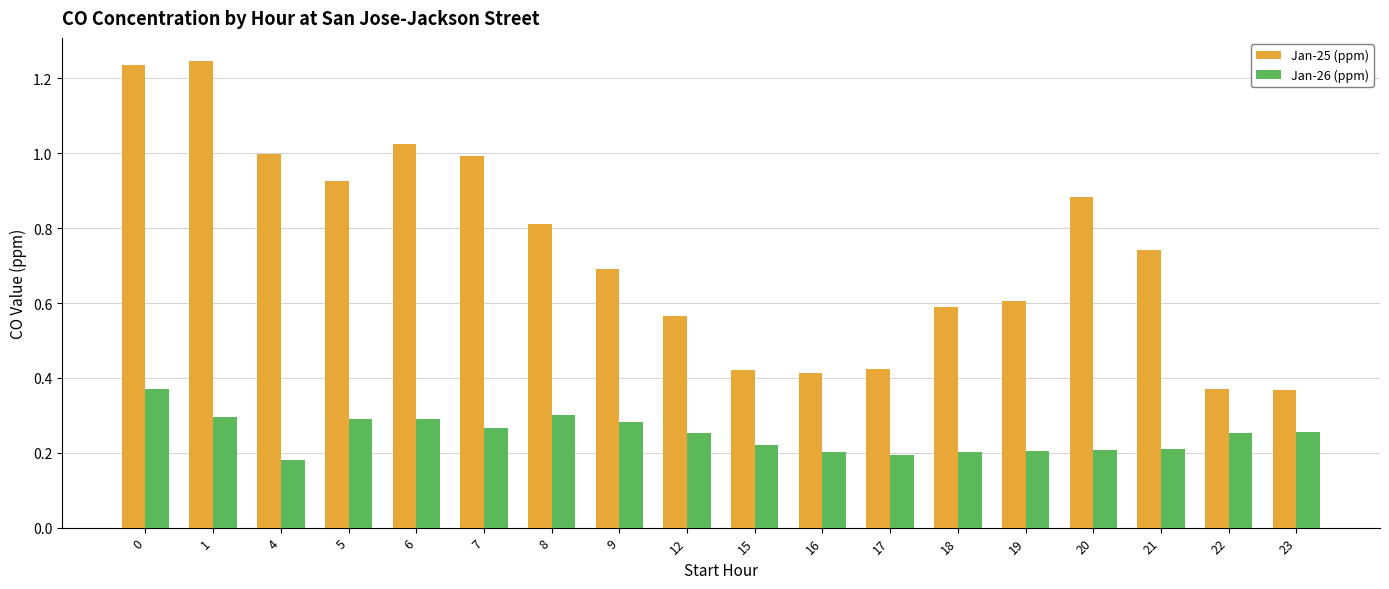

List the series in order of their overall mean, lowest first.

Jan-26 (ppm), Jan-25 (ppm)